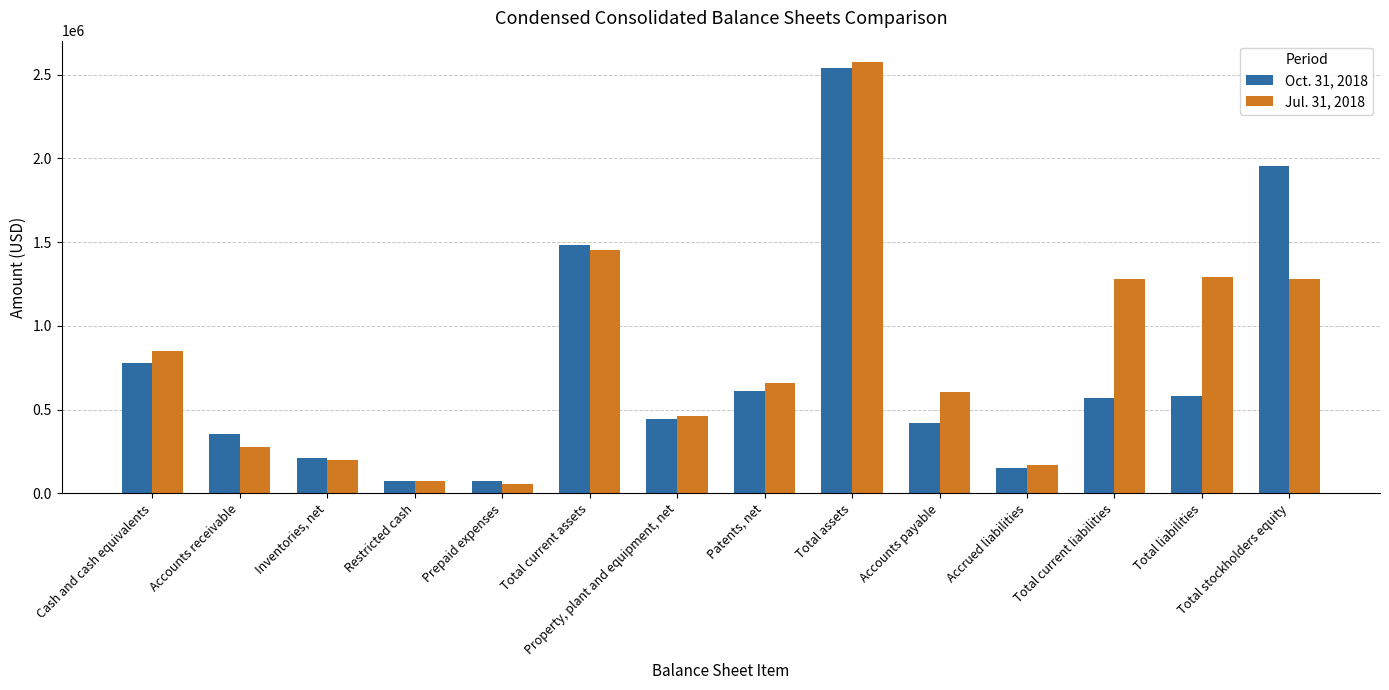

Read the Oct. 31, 2018 value at Accounts payable.

420000